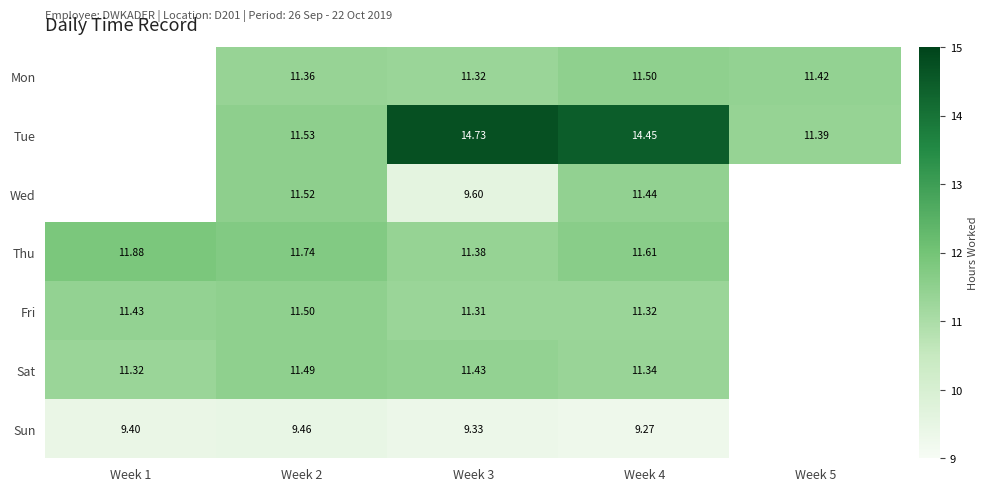

Is the value of Thu at Week 4 greater than the value of Sat at Week 3?

Yes